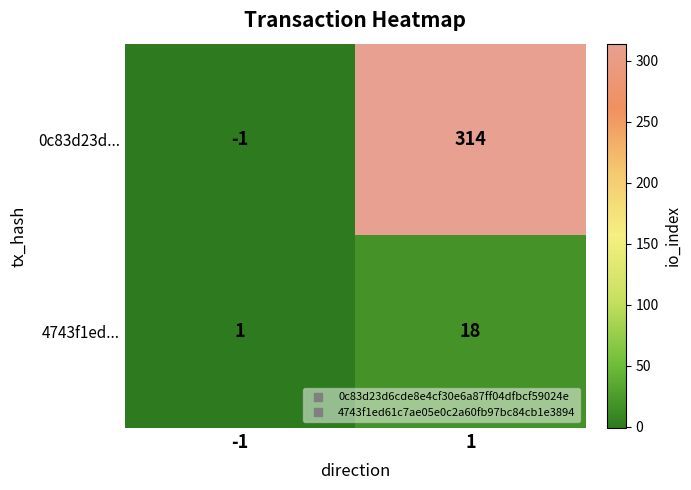

True or false: 0c83d23d... has a value of 180 at 1.

False